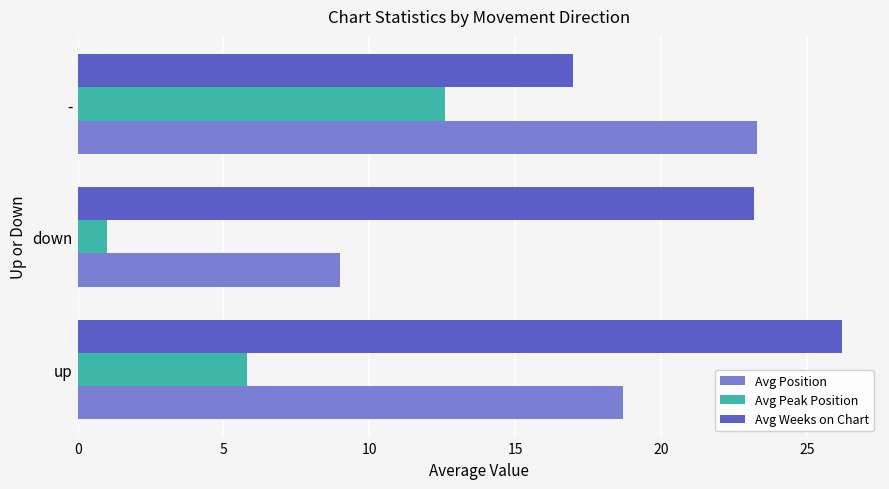

At how many categories does at least one series exceed 16?

3